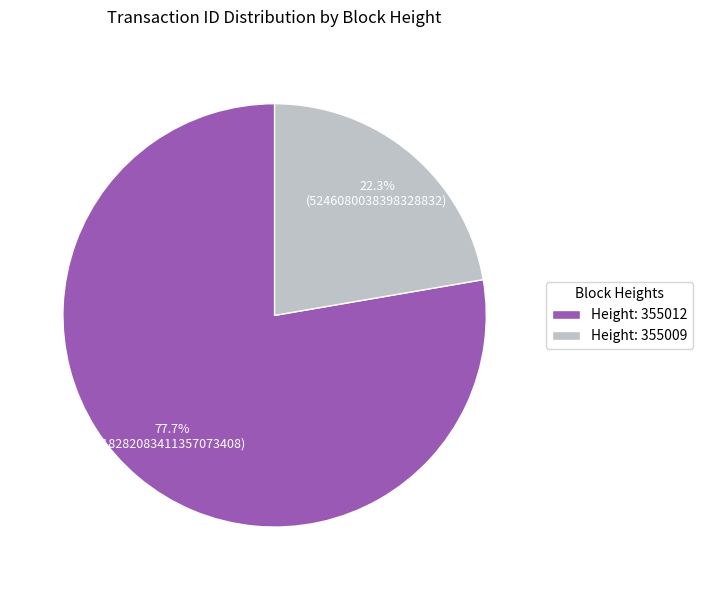

What percentage is NOT represented by Height: 355009?

77.7%